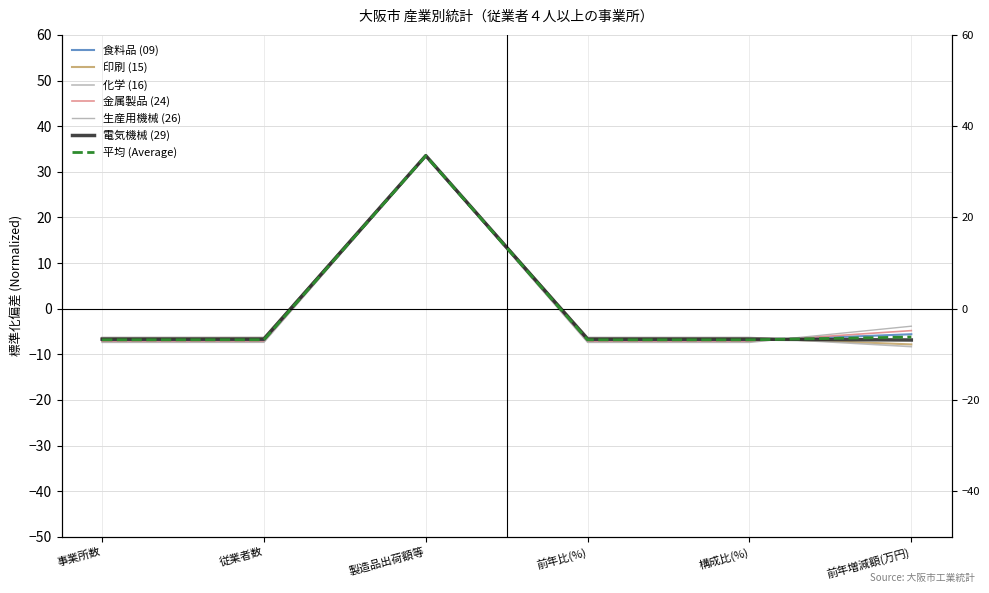

True or false: 生産用機械 (26) has a value of -7.4 at 前年比(%).

True